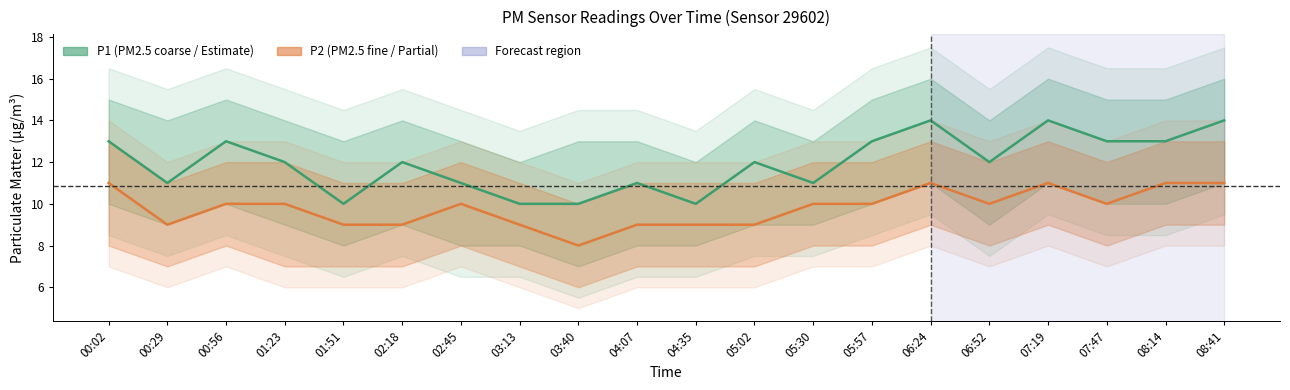

What is the label of the 19th point from the right?

00:29